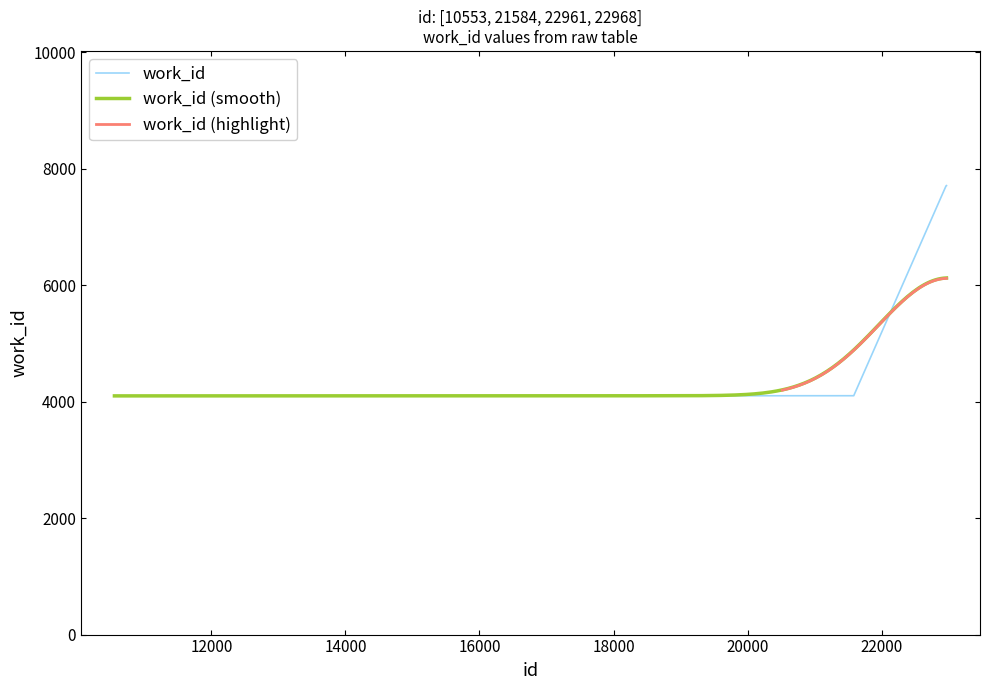

Approximately how many times larger is the value at 21584 compared to 22961?

0.5